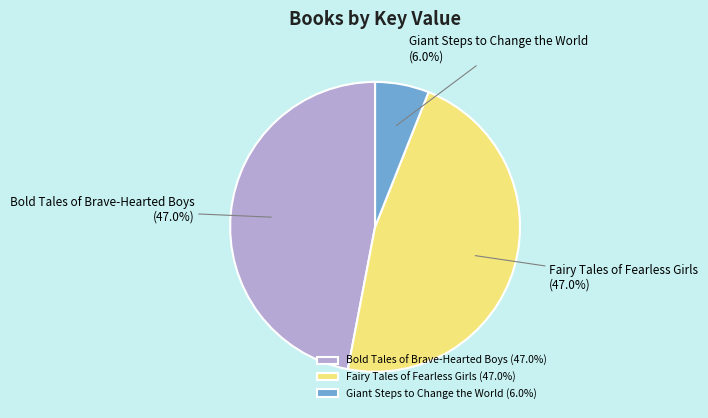

The Fairy Tales of Fearless Girls slice represents 47% of the pie. True or false?

True